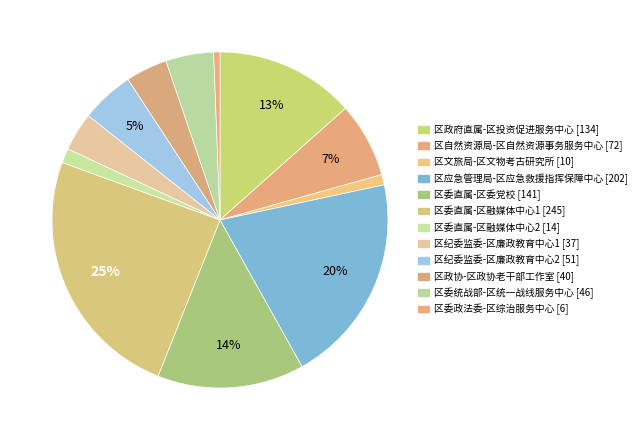

Count the number of slices in the pie.

12